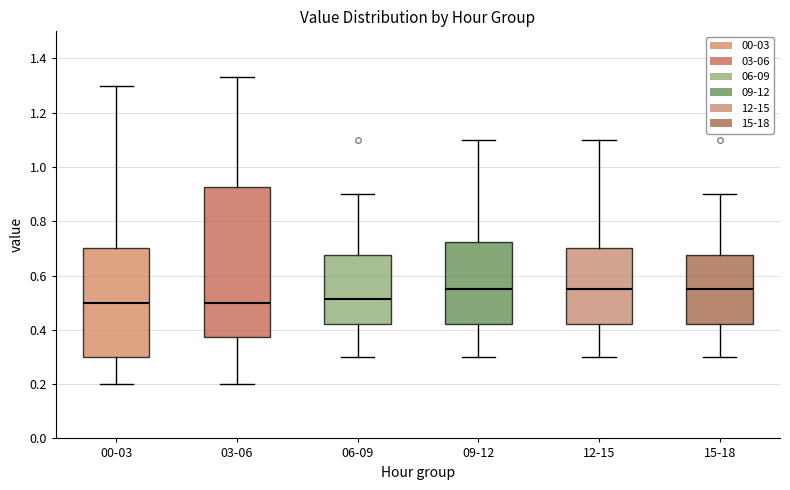

Reading left to right, transcribe this box plot: for each box, give where its median line is, the range the box spans, and where its two whiskers end, as read against the y-axis. The values are not printed on the chart, so give them approximately, as read against the axis.

00-03: median 0.50, box 0.30 to 0.70, whiskers 0.20 to 1.30
03-06: median 0.50, box 0.38 to 0.92, whiskers 0.20 to 1.34
06-09: median 0.52, box 0.42 to 0.68, whiskers 0.30 to 0.90
09-12: median 0.56, box 0.42 to 0.72, whiskers 0.30 to 1.10
12-15: median 0.56, box 0.42 to 0.70, whiskers 0.30 to 1.10
15-18: median 0.56, box 0.42 to 0.68, whiskers 0.30 to 0.90